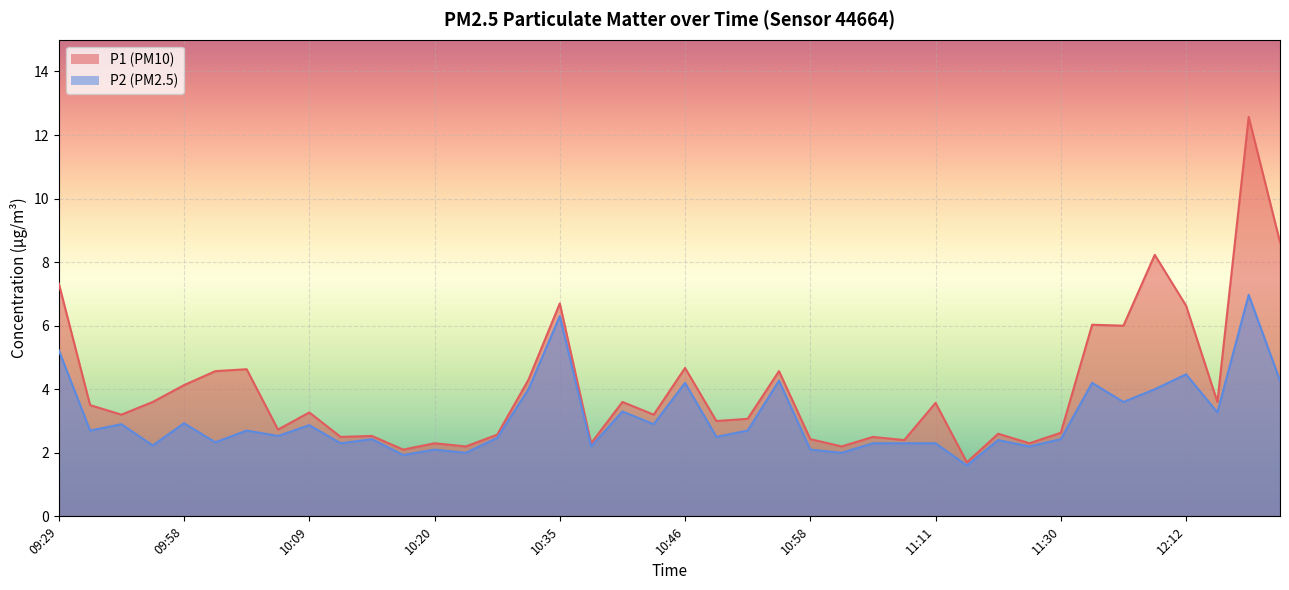

What is the total value across all series at 11:57?

12.2